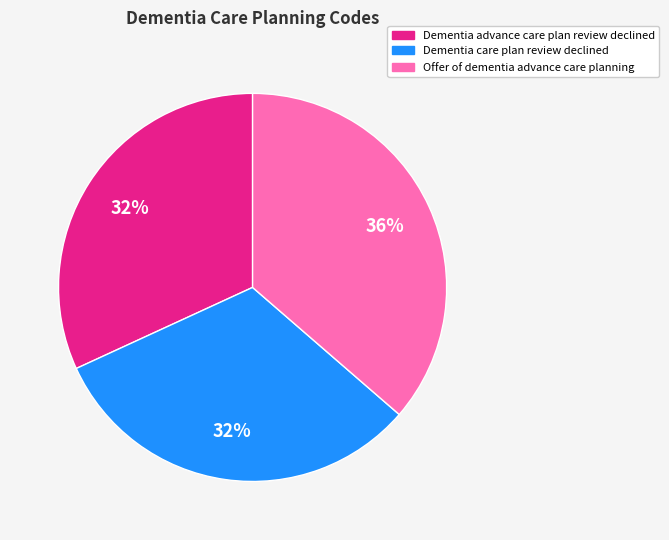

Combined, do Offer of dementia advance care planning and Dementia care plan review declined account for over 50%?

Yes